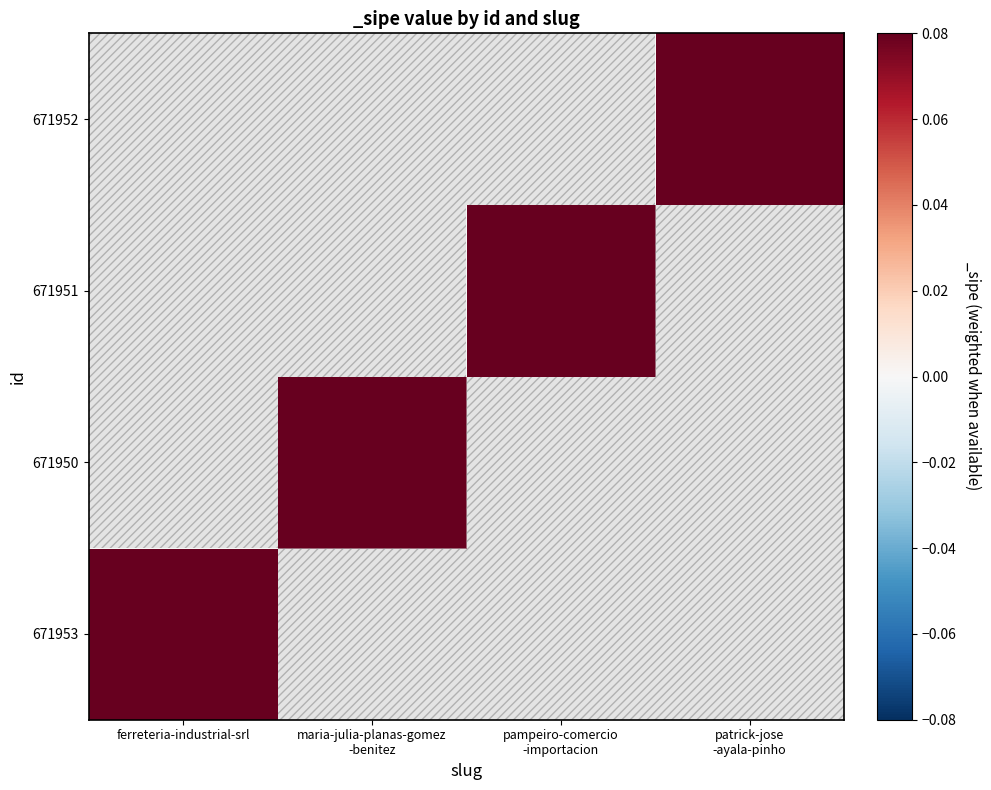

Count the number of data series in this chart.

4